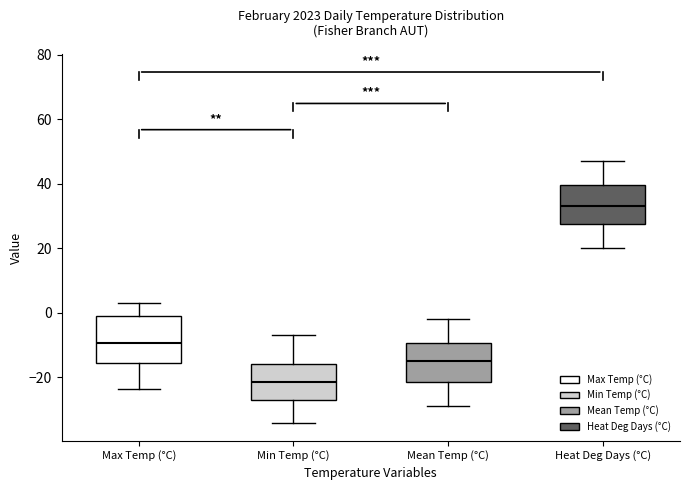

Which box's median line is the highest?

Heat Deg Days (°C)